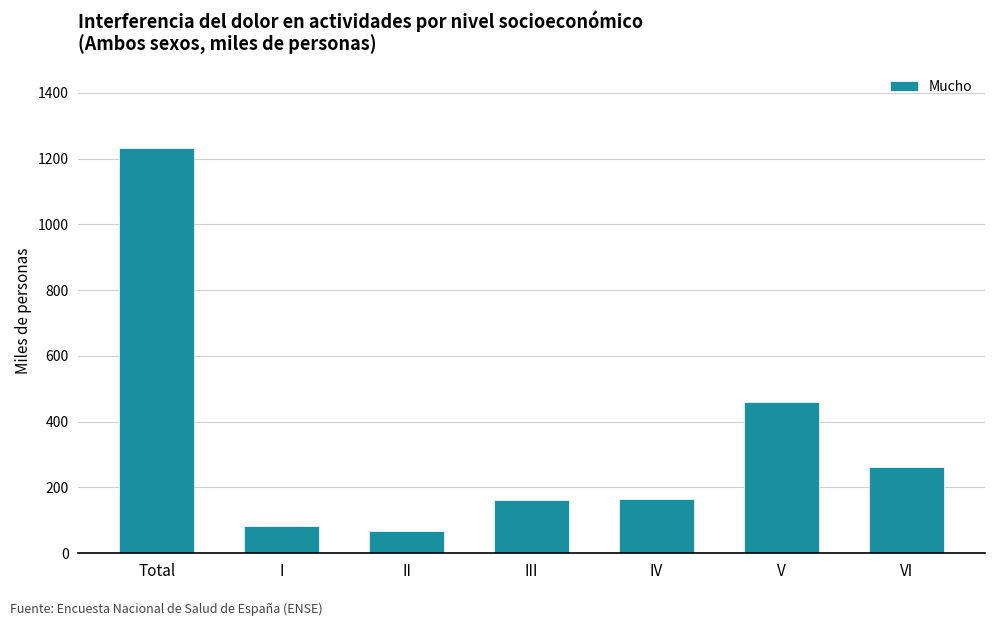

The chart shows a value of 460.9 at V. True or false?

True